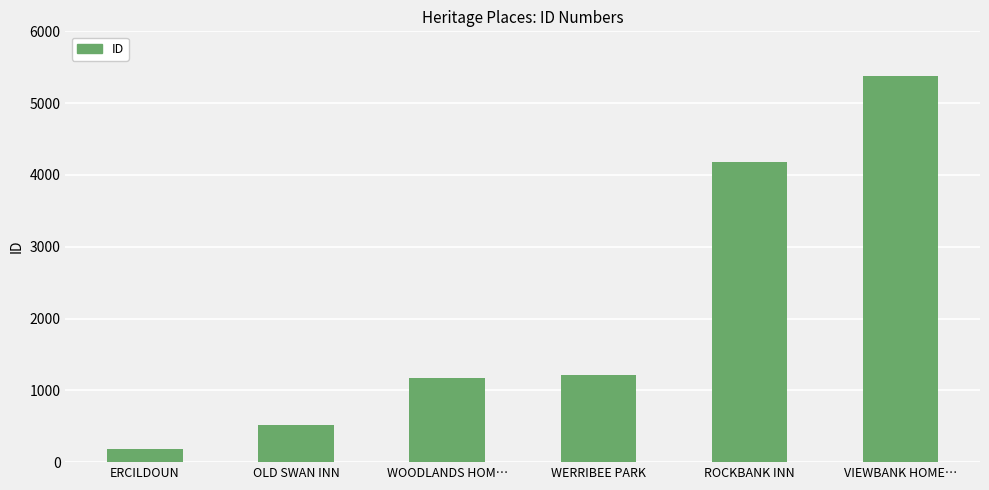

Is it true that the value at VIEWBANK HOME… is 5374?

True